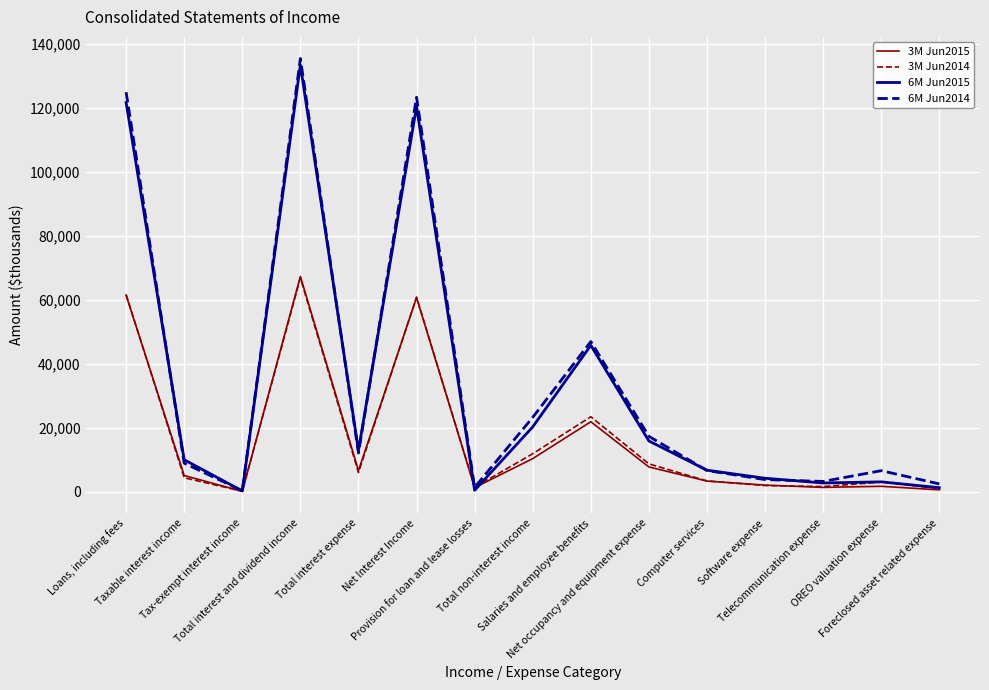

What is the greatest value displayed?

135389